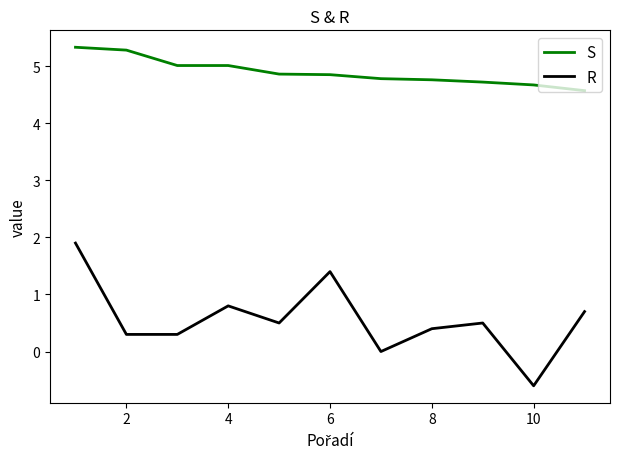

Which series has the largest range (max minus min)?

R